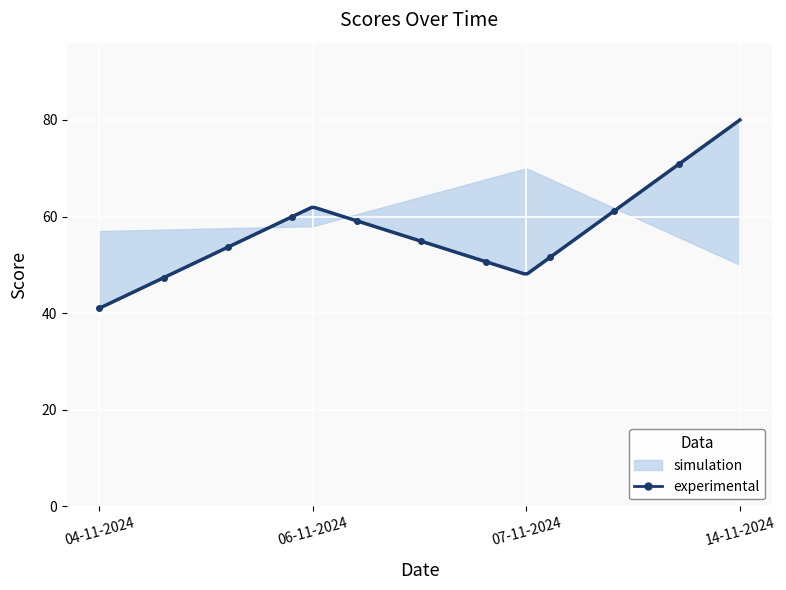

In Home Score, how many points are higher than both neighbors (excluding endpoints)?

1